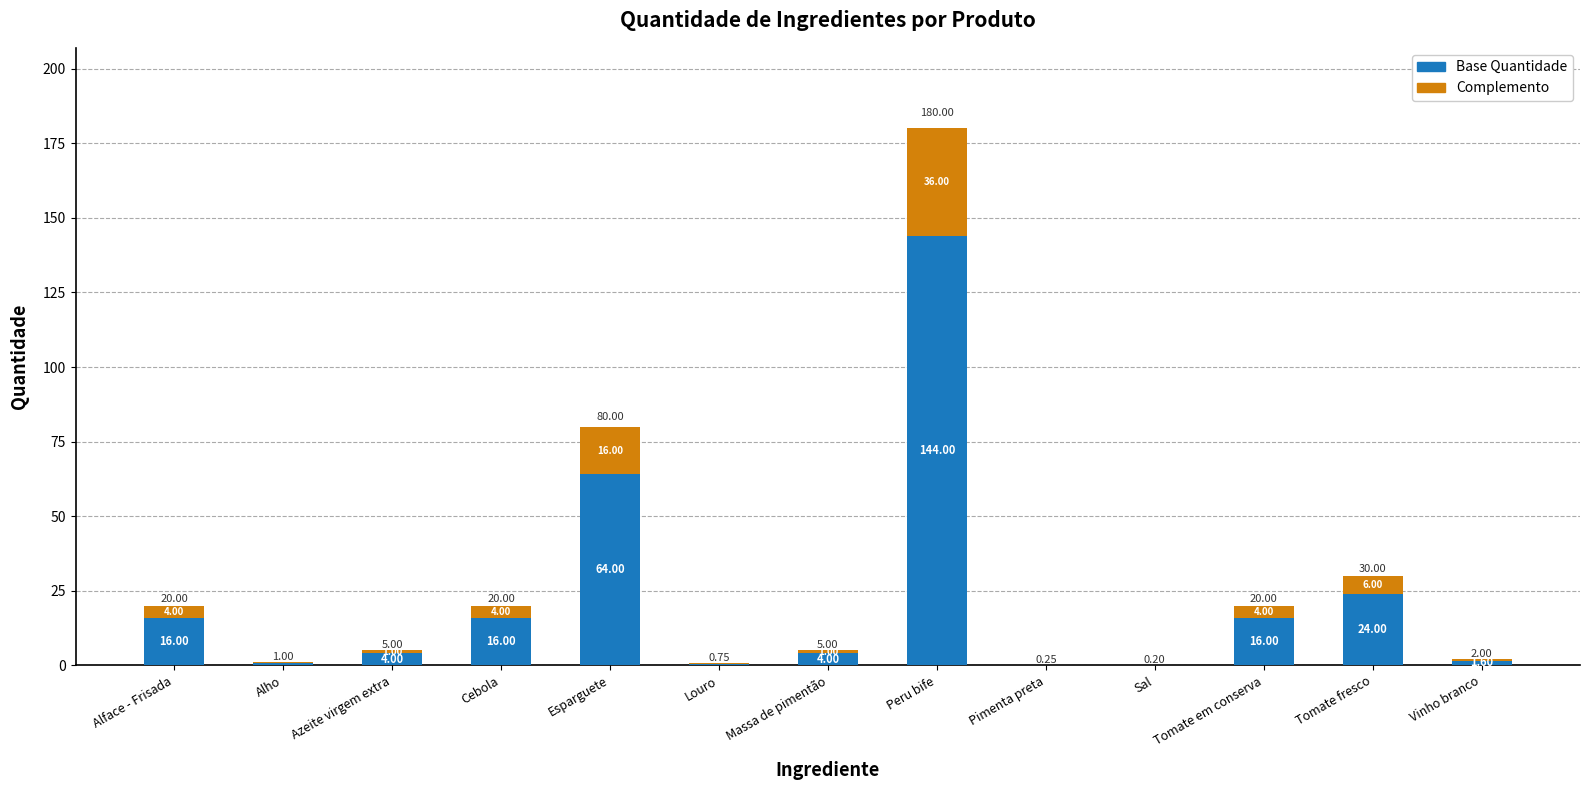

The Base Quantidade series shows 24.0 at Tomate fresco. True or false?

True